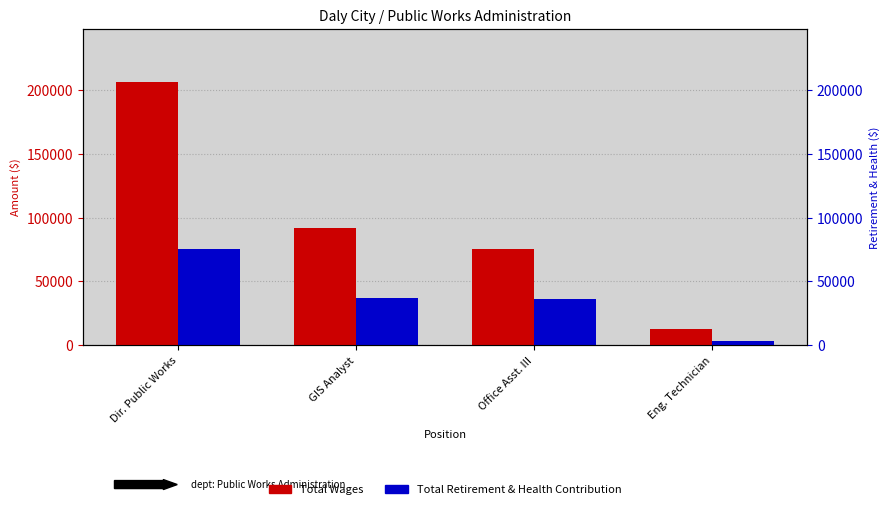

At Office Asst. III, list the series in order from largest to smallest.

Total Wages, Total Retirement & Health Contribution